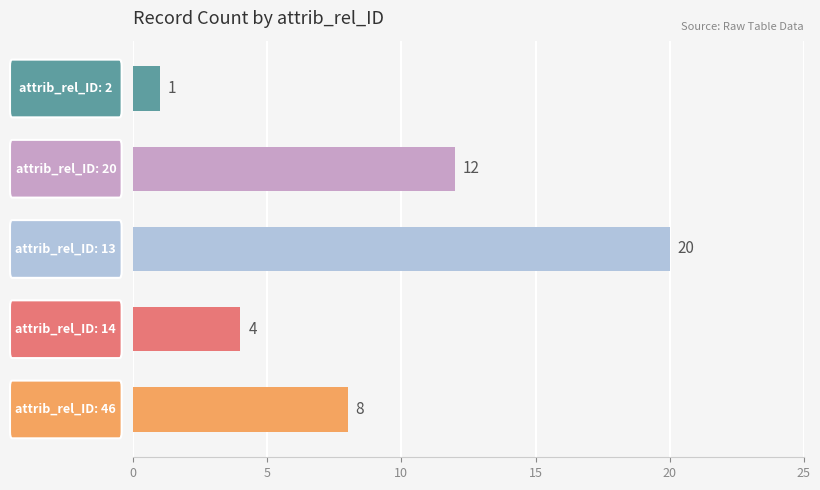

What is the sum of all values?

45